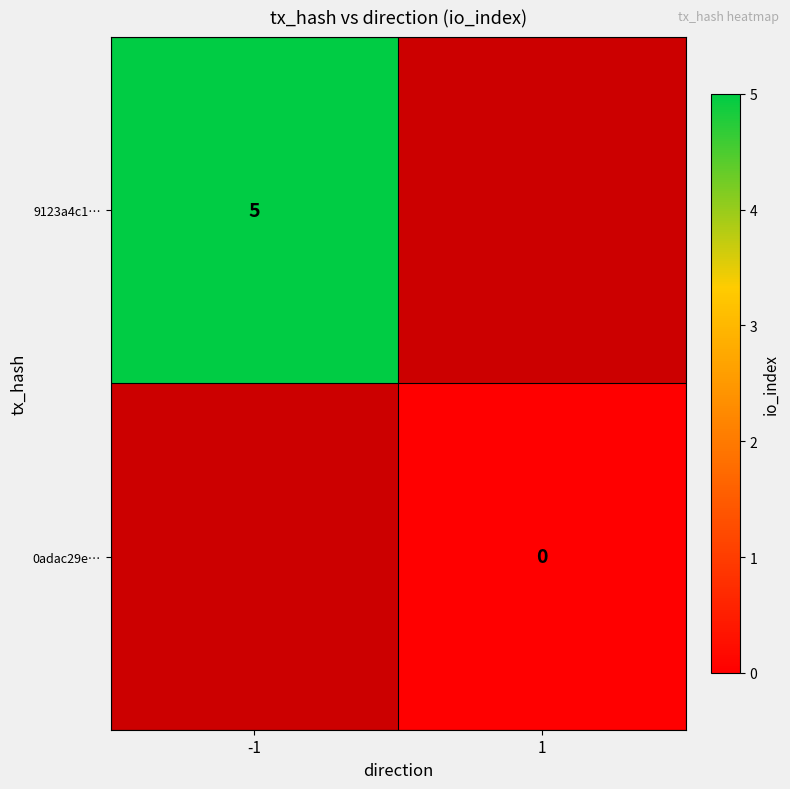

Is the value of 0adac29e… at 1 greater than the value of 9123a4c1… at -1?

No